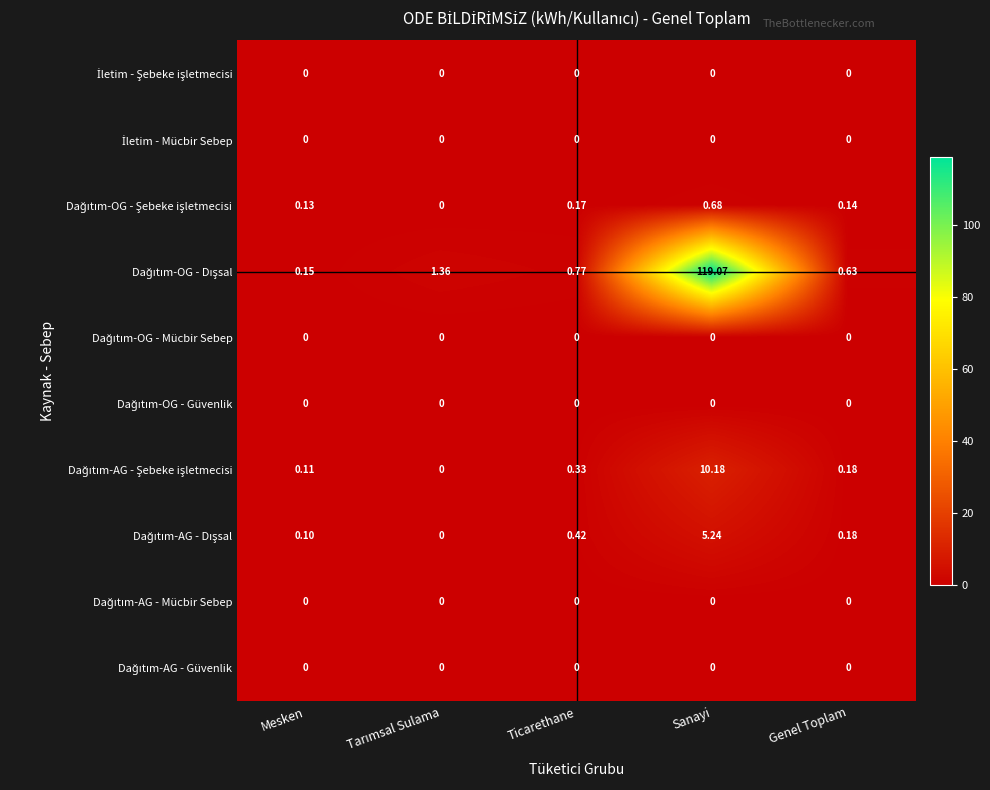

At which category is the sum across all series the highest?

Sanayi